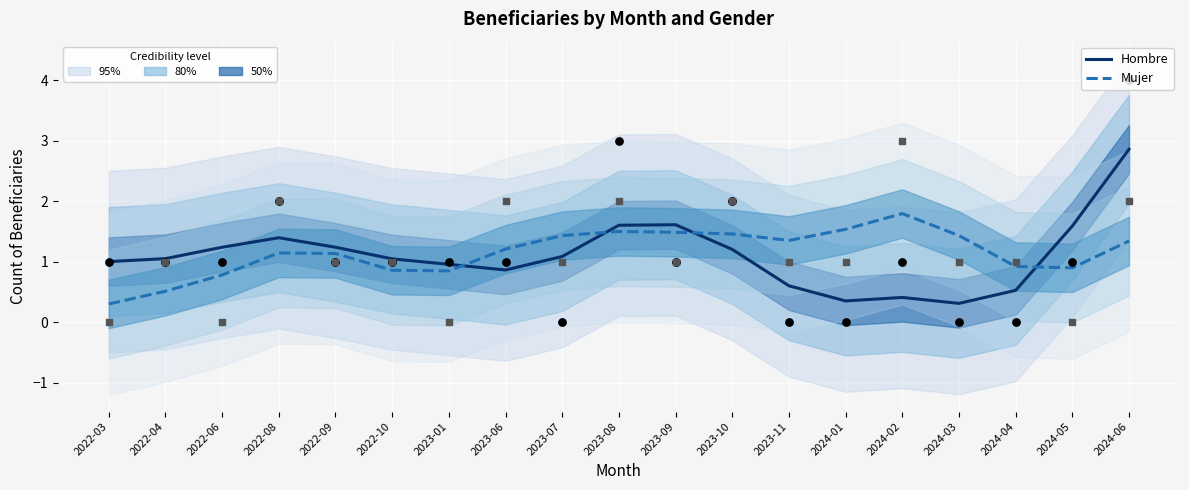

Which series has the widest spread of Y values?

Hombre